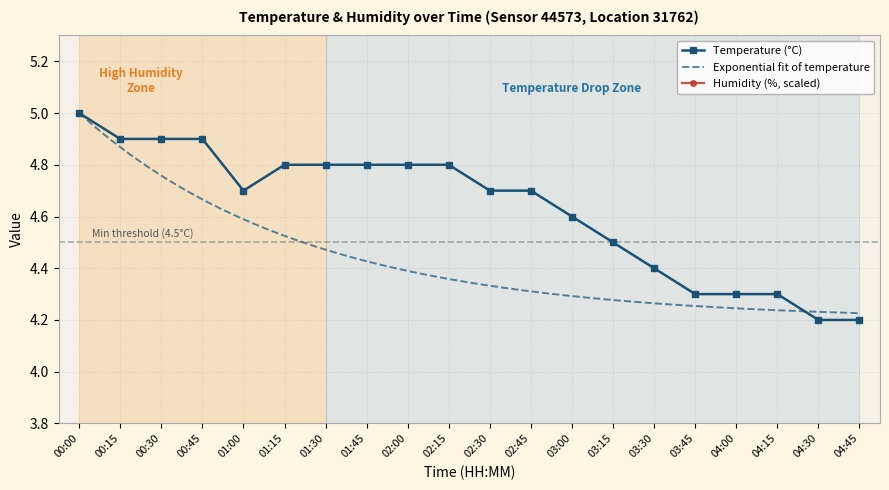

True or false: the data has more than 1 interior local peaks.

False